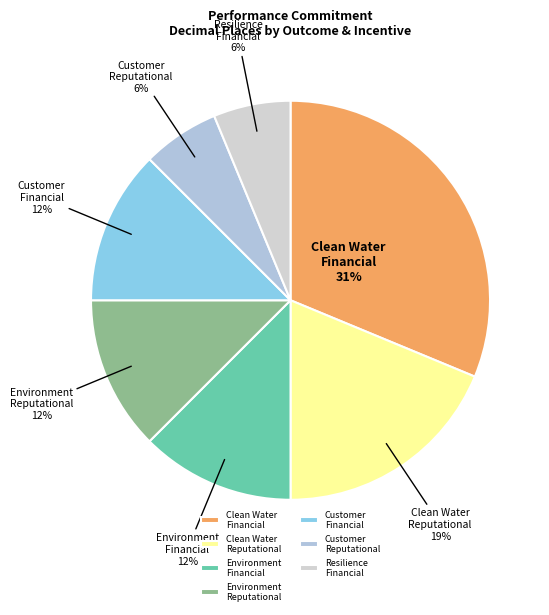

Does Resilience Financial represent more than half of the total?

No